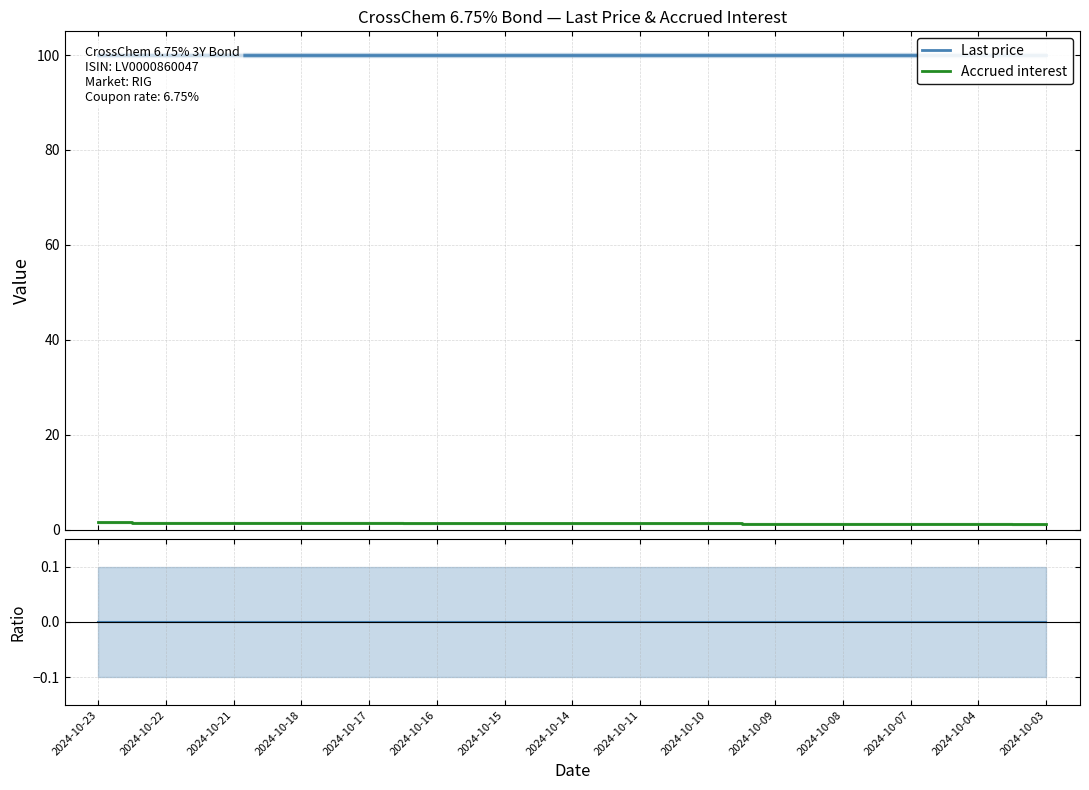

What is the value of the Accrued interest point at the 2nd from the left?

1.5